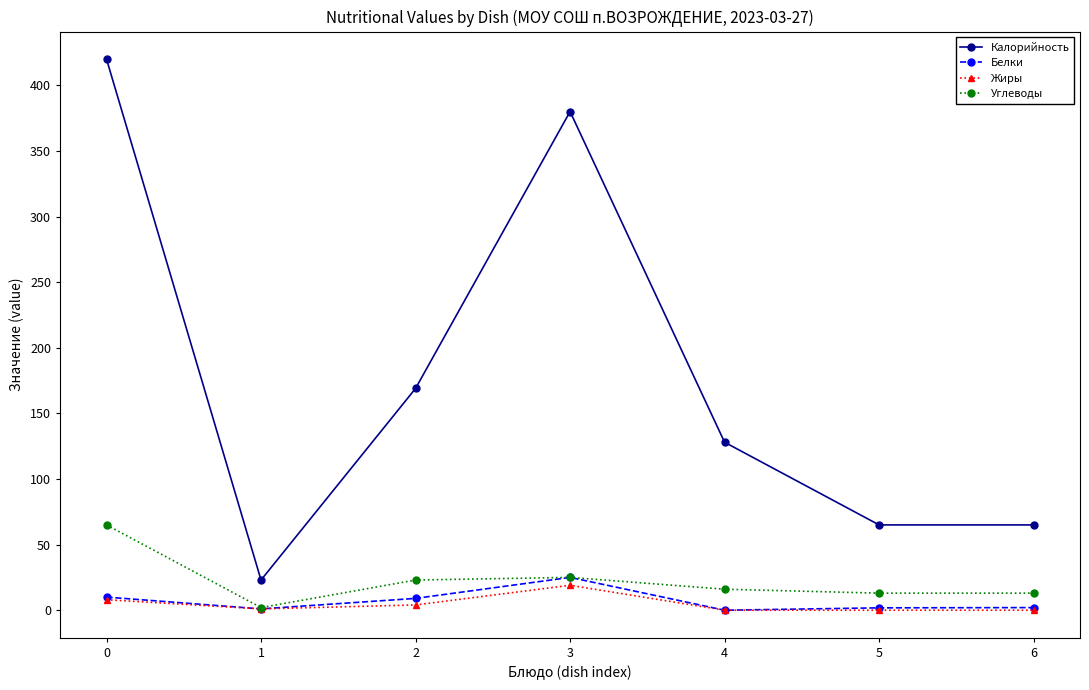

What is the highest value of the Калорийность series?

420.0